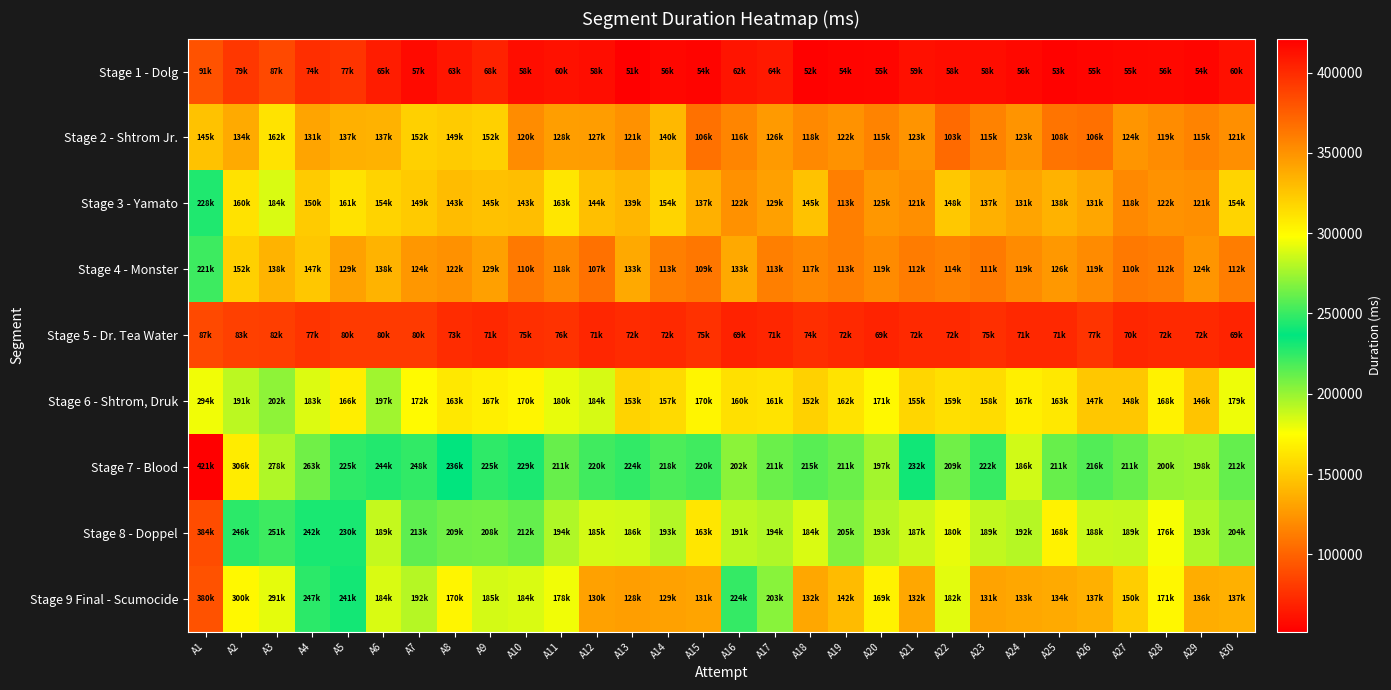

Reading left to right, transcribe all the data shown in this chart.

Stage 1 - Dolg: A1=91962	A2=79225	A3=87247	A4=74819	A5=77174	A6=65809	A7=57337	A8=63379	A9=68664	A10=58599	A11=60971	A12=58773	A13=51857	A14=56007	A15=54465	A16=62192	A17=64412	A18=52656	A19=54635	A20=55022	A21=59824	A22=58482	A23=58705	A24=56650	A25=53562	A26=55220	A27=55918	A28=56387	A29=54960	A30=60447
Stage 2 - Shtrom Jr.: A1=145873	A2=134784	A3=162061	A4=131660	A5=137682	A6=137709	A7=152504	A8=149947	A9=152588	A10=120252	A11=128779	A12=127814	A13=121854	A14=140817	A15=106831	A16=116264	A17=126568	A18=118285	A19=122606	A20=115374	A21=123824	A22=103181	A23=115227	A24=123921	A25=108818	A26=106335	A27=124646	A28=119836	A29=115646	A30=121636
Stage 3 - Yamato: A1=228767	A2=160774	A3=184035	A4=150304	A5=161259	A6=154164	A7=149627	A8=143074	A9=145377	A10=143976	A11=163045	A12=144704	A13=139908	A14=154942	A15=137190	A16=122123	A17=129488	A18=145644	A19=113457	A20=125196	A21=121420	A22=148577	A23=137270	A24=131574	A25=138010	A26=131913	A27=118305	A28=122622	A29=121248	A30=154525
Stage 4 - Monster: A1=221990	A2=152404	A3=138899	A4=147853	A5=129764	A6=138905	A7=124888	A8=122529	A9=129202	A10=110852	A11=118307	A12=107190	A13=133358	A14=113203	A15=109703	A16=133358	A17=113203	A18=117512	A19=113336	A20=119472	A21=112286	A22=114805	A23=111020	A24=119626	A25=126043	A26=119271	A27=110756	A28=112975	A29=124301	A30=112954
Stage 5 - Dr. Tea Water: A1=87327	A2=83401	A3=82844	A4=77623	A5=80224	A6=80094	A7=80009	A8=73804	A9=71859	A10=75497	A11=76633	A12=71168	A13=72773	A14=72342	A15=75783	A16=69006	A17=71018	A18=74477	A19=72282	A20=69590	A21=72496	A22=72728	A23=75485	A24=71820	A25=71611	A26=77603	A27=70839	A28=72149	A29=72411	A30=69866
Stage 6 - Shtrom, Druk: A1=294188	A2=191402	A3=202315	A4=183670	A5=166590	A6=197758	A7=172501	A8=163730	A9=167887	A10=170545	A11=180386	A12=184839	A13=153987	A14=157420	A15=170823	A16=160154	A17=161597	A18=152909	A19=162011	A20=171637	A21=155019	A22=159484	A23=158317	A24=167851	A25=163949	A26=147844	A27=148182	A28=168968	A29=146765	A30=179333
Stage 7 - Blood: A1=421123	A2=306860	A3=278783	A4=263702	A5=225359	A6=244875	A7=248294	A8=236673	A9=225377	A10=229937	A11=211439	A12=220810	A13=224639	A14=218010	A15=220719	A16=202912	A17=211209	A18=215361	A19=211246	A20=197541	A21=232167	A22=209538	A23=222808	A24=186404	A25=211663	A26=216691	A27=211718	A28=200324	A29=198386	A30=212022
Stage 8 - Doppel: A1=384216	A2=246662	A3=251153	A4=242638	A5=230165	A6=189489	A7=213500	A8=209258	A9=208946	A10=212028	A11=194451	A12=185351	A13=186245	A14=193723	A15=163573	A16=191653	A17=194451	A18=184161	A19=205357	A20=193259	A21=187515	A22=180538	A23=189701	A24=192944	A25=168781	A26=188785	A27=189097	A28=176746	A29=193988	A30=204159
Stage 9 Final - Scumocide: A1=380772	A2=300789	A3=291605	A4=247124	A5=241347	A6=184001	A7=192887	A8=170341	A9=185581	A10=184391	A11=178583	A12=130042	A13=128789	A14=129913	A15=131318	A16=224037	A17=203841	A18=132973	A19=142716	A20=169245	A21=132978	A22=182135	A23=131115	A24=133018	A25=134605	A26=137236	A27=150875	A28=171454	A29=136182	A30=137526